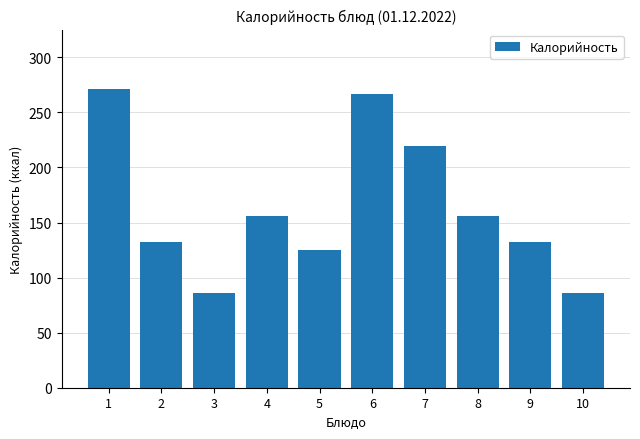

What is the difference between the second highest and second lowest values?

181.0